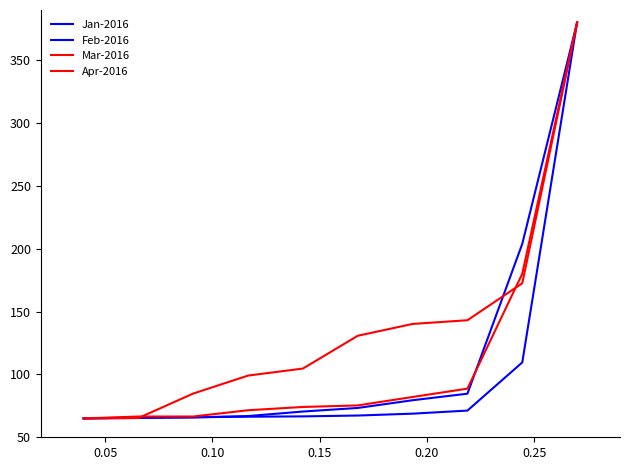

Does the chart have visible grid lines?

No